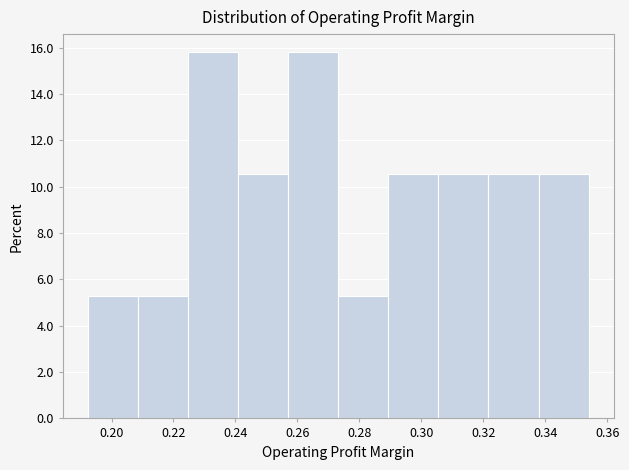

Reading left to right, list every bar in this chart as the range it spans on the x-axis followed by its height. Neither the bar edges nor the heights are printed on the chart, so give them approximately, as read against the axes.

0.192 to 0.208: 5.2
0.208 to 0.224: 5.2
0.224 to 0.240: 15.8
0.240 to 0.258: 10.6
0.258 to 0.274: 15.8
0.274 to 0.290: 5.2
0.290 to 0.306: 10.6
0.306 to 0.322: 10.6
0.322 to 0.338: 10.6
0.338 to 0.354: 10.6